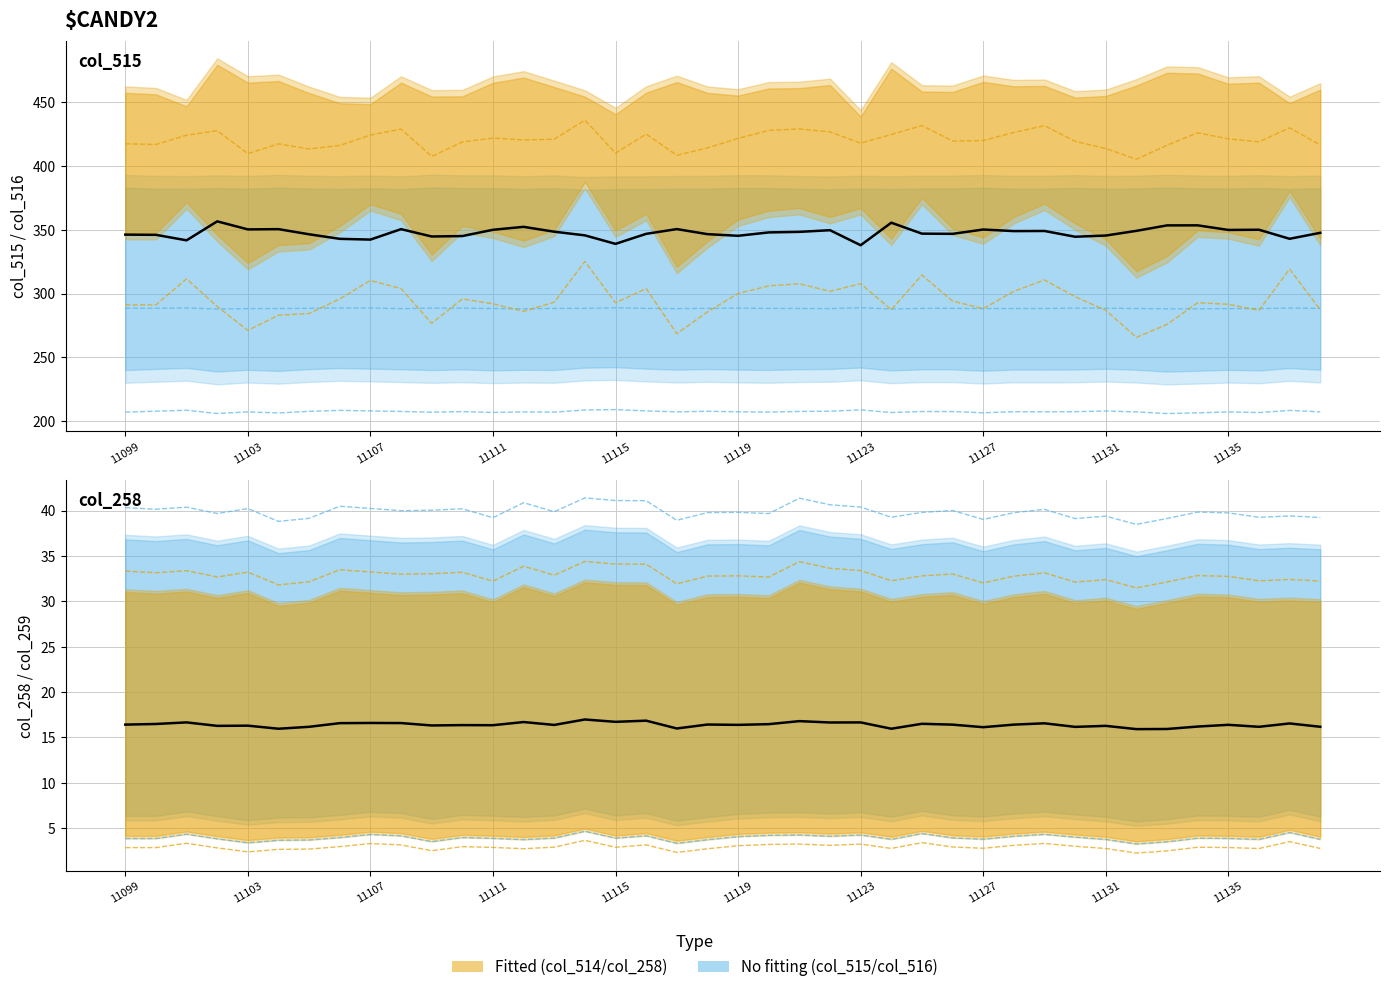

The value of col_258 at 11117 is 107.2. True or false?

False